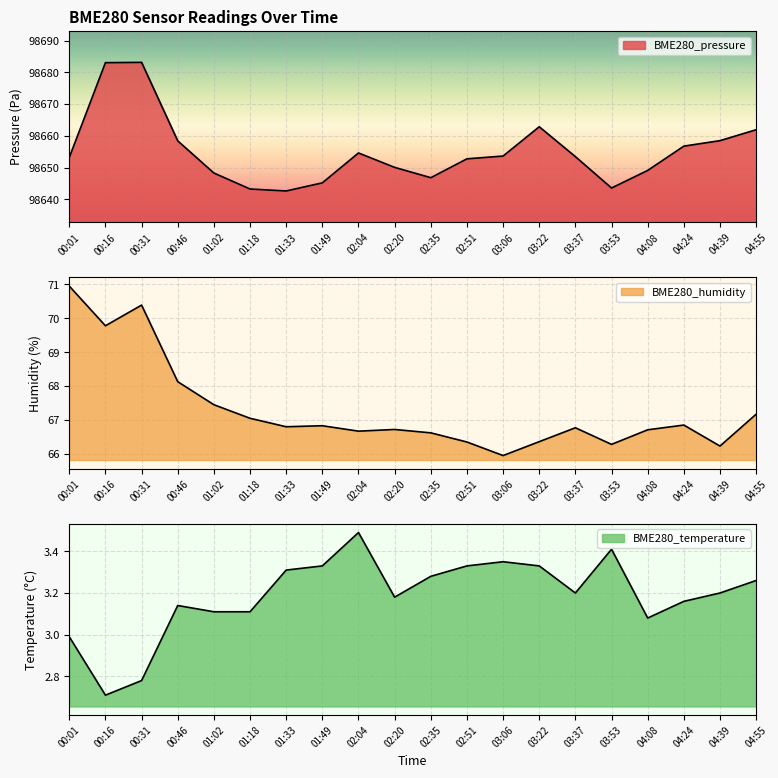

List the series in order of their peak value, lowest first.

BME280_temperature, BME280_humidity, BME280_pressure